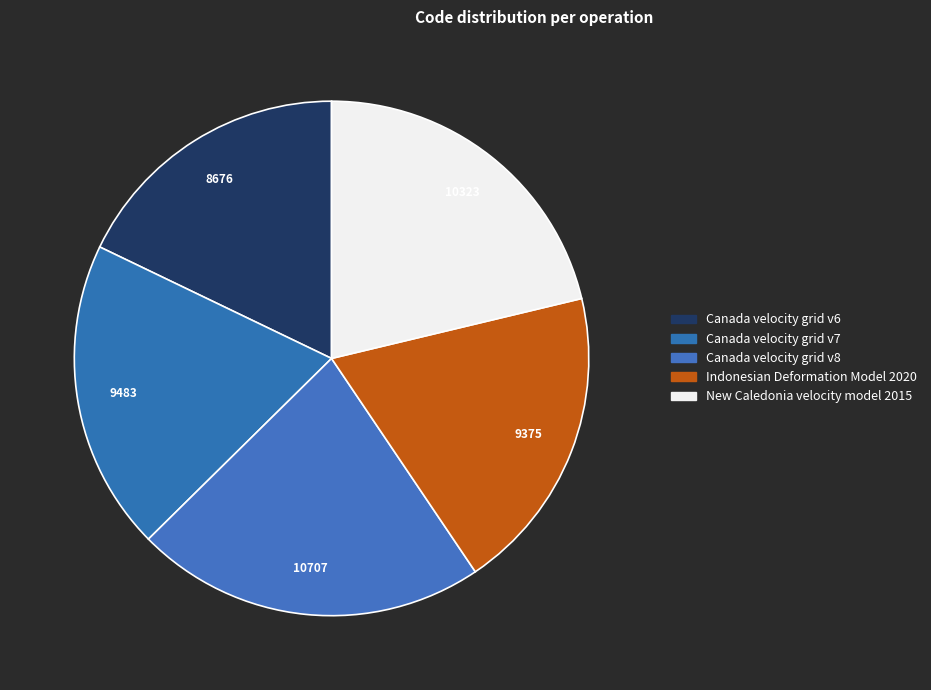

How many segments does this pie chart have?

5